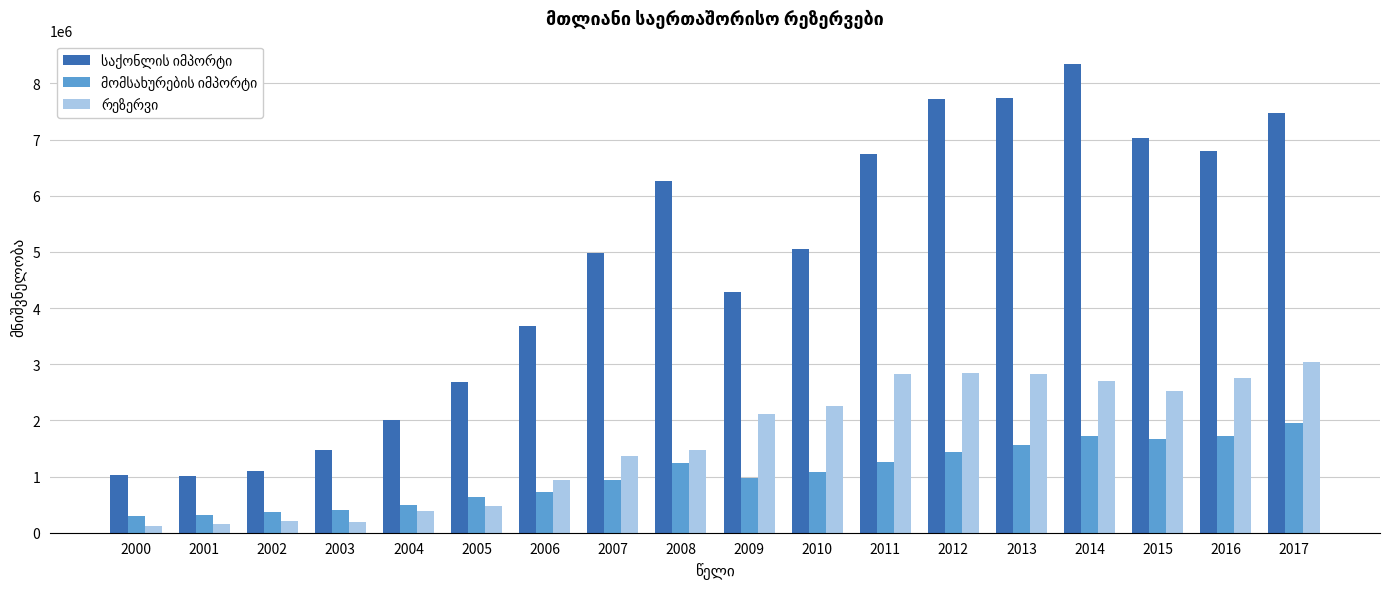

What is the total value across all series at 2017?

12466436.4